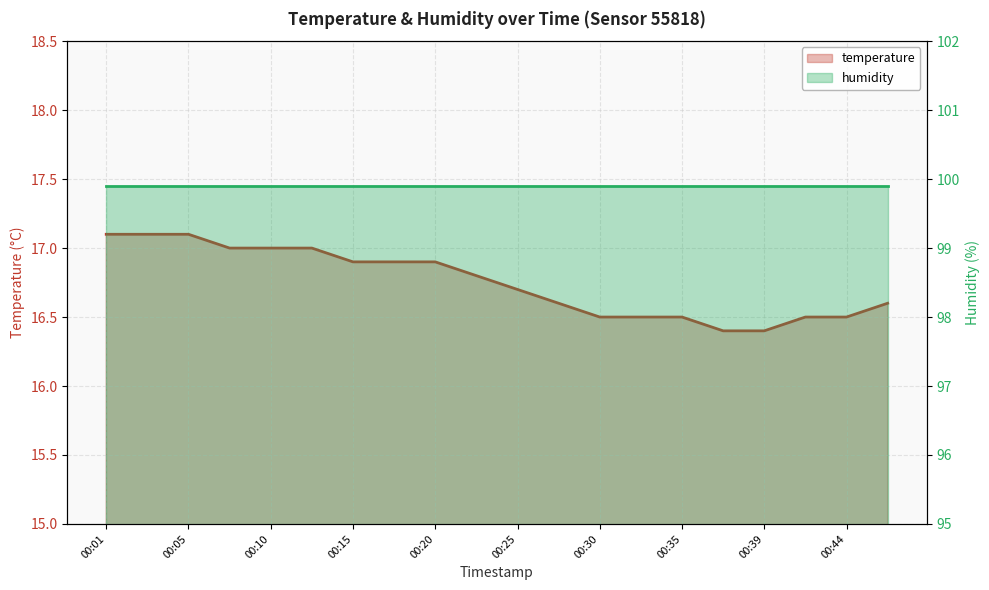

Read the value at 00:05.

17.1